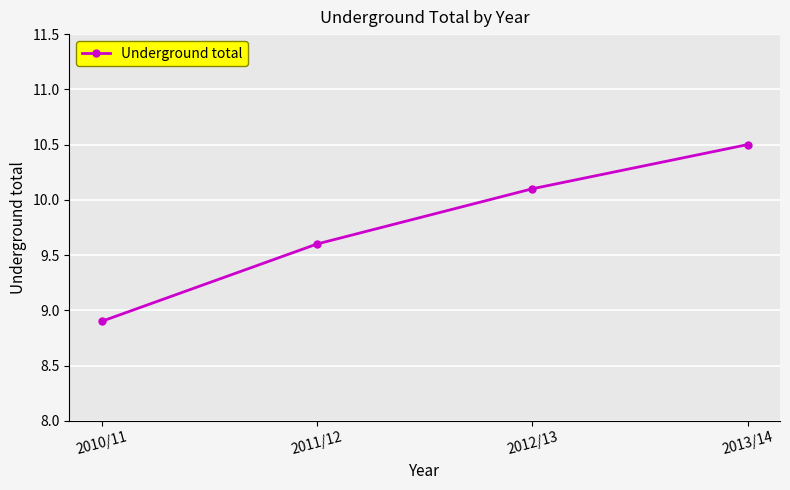

Rank the categories by value from highest to lowest.

2013/14, 2012/13, 2011/12, 2010/11